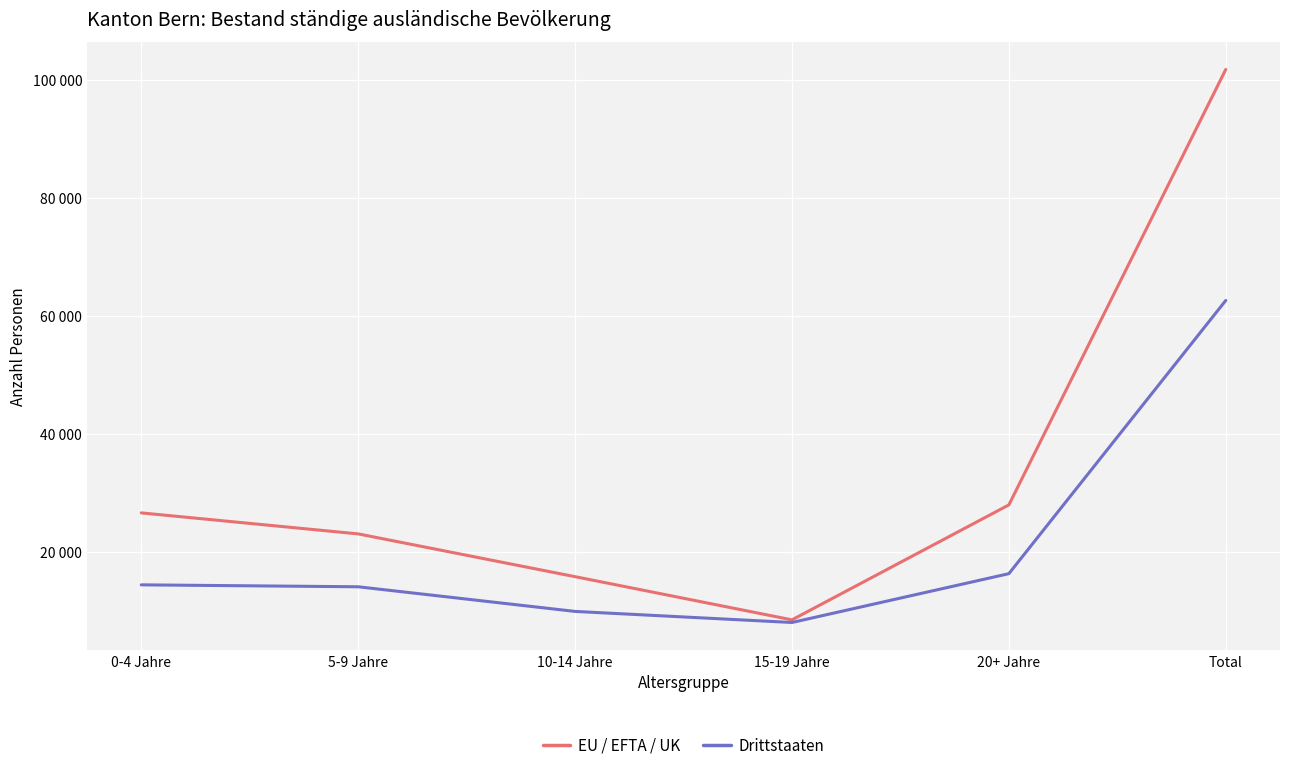

What is the value of the EU / EFTA / UK point at the 5th from the left?

27940